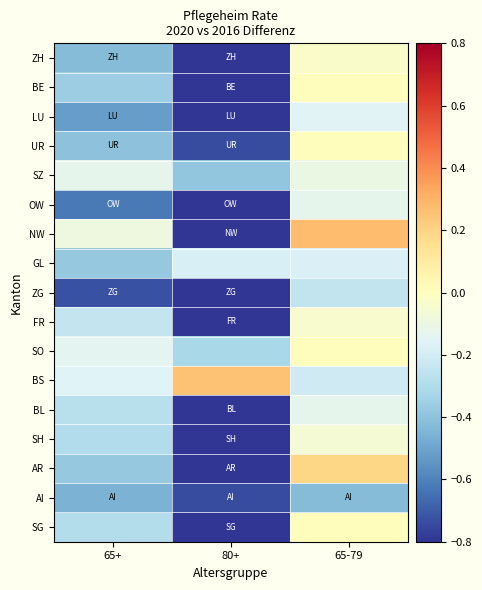

How many data points does each series have?

3